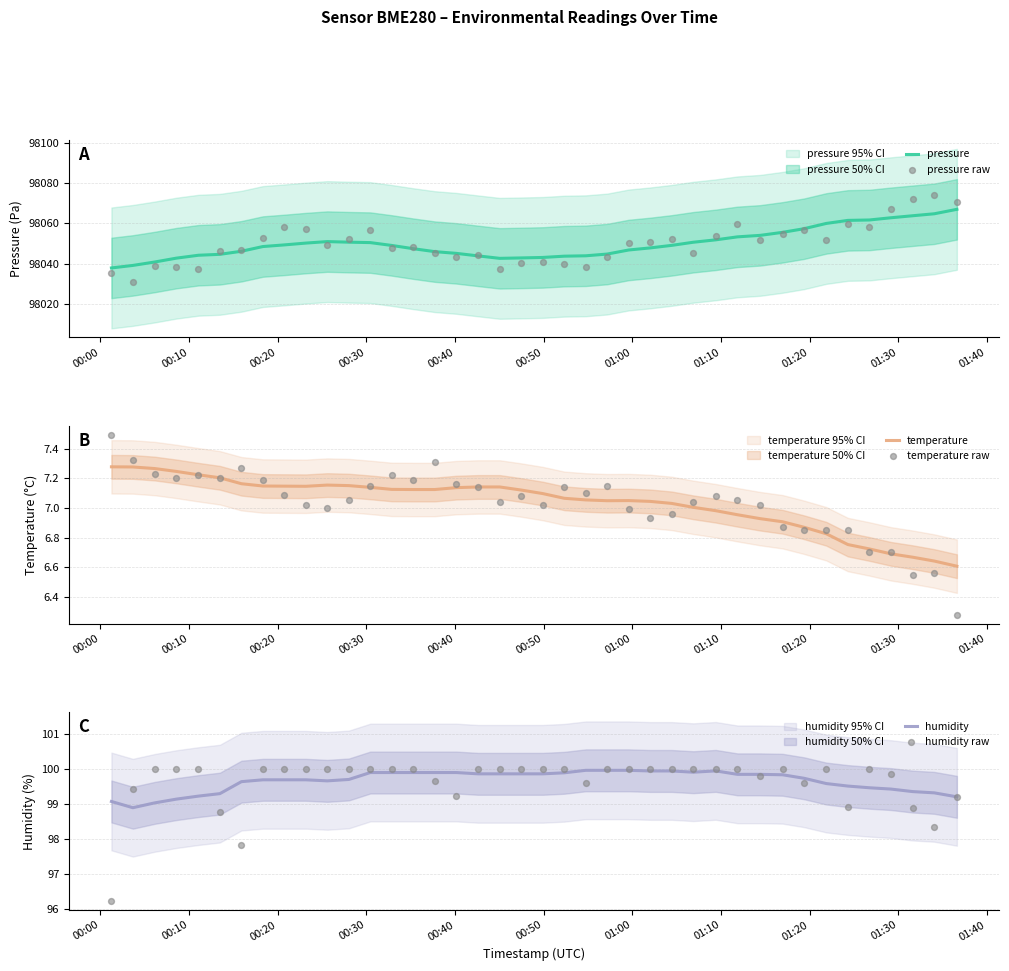

At how many categories does at least one series exceed 95145?

40